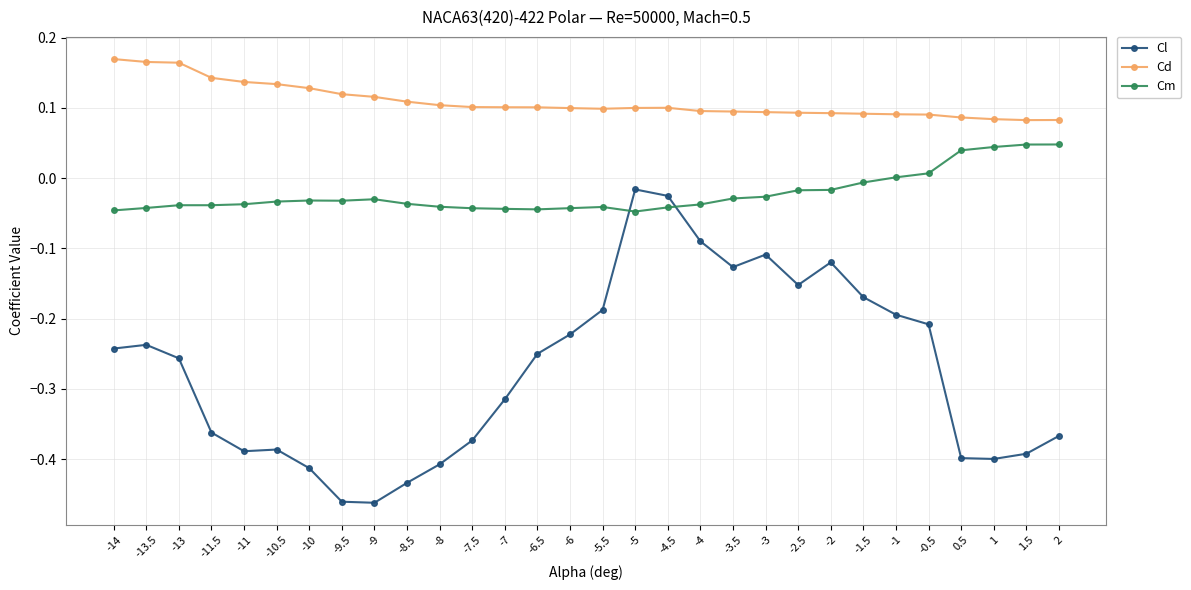

What is the difference between the highest and lowest values at -7.5?

0.5